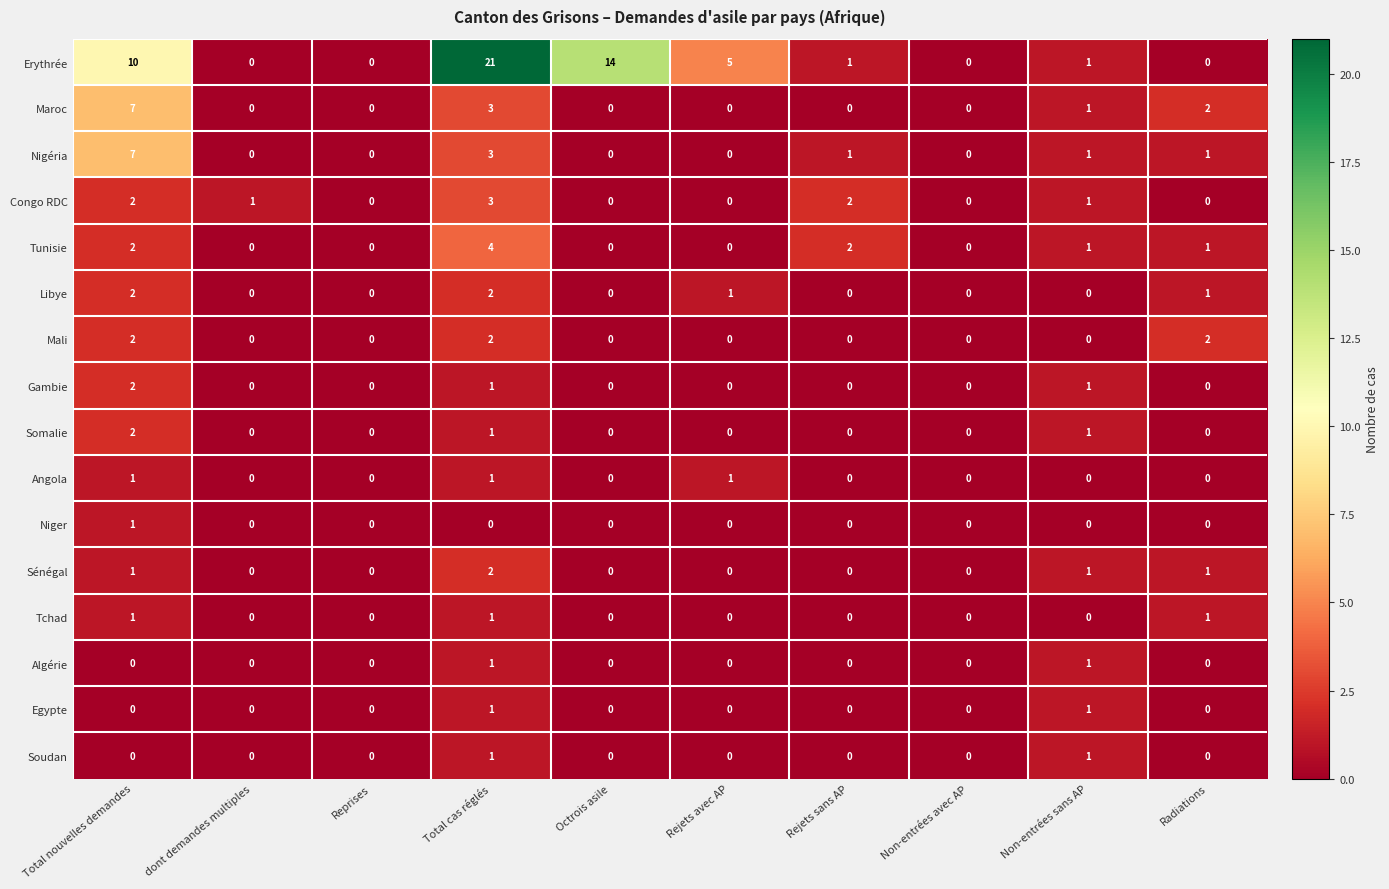

What is the total value across all series at Total nouvelles demandes?

40